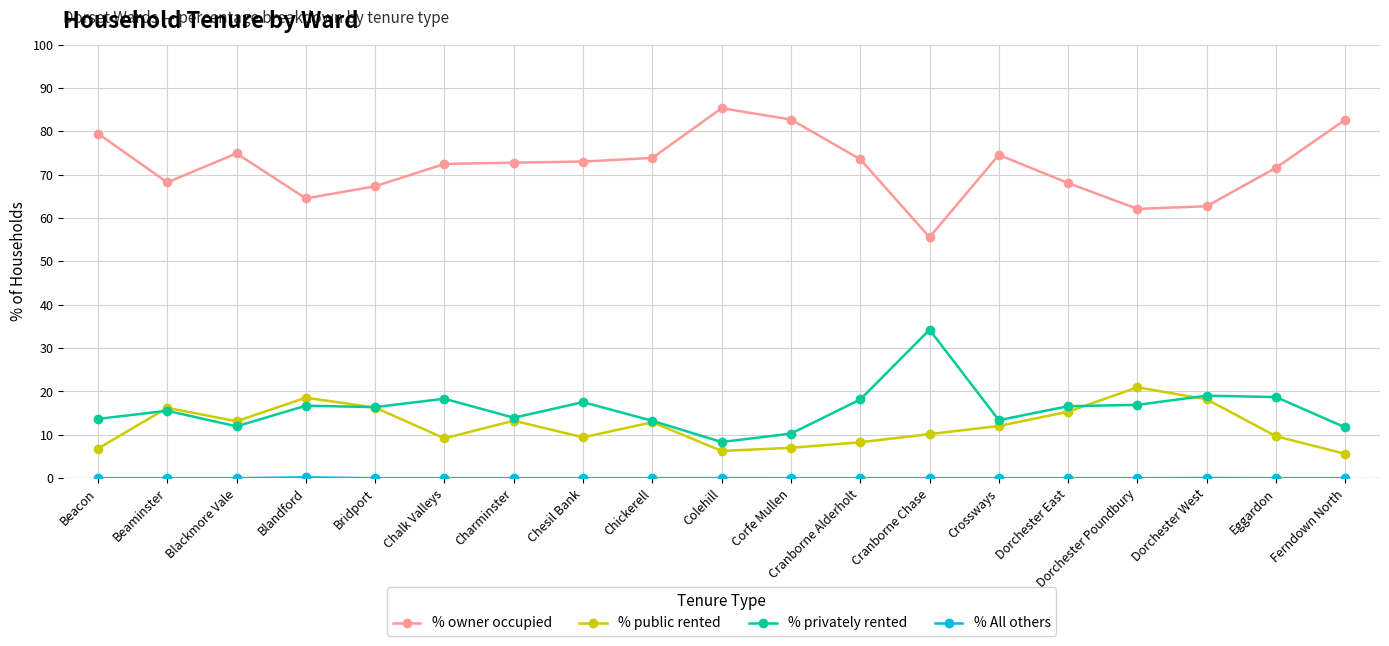

What is the difference between the highest and lowest values at Beacon?

79.5